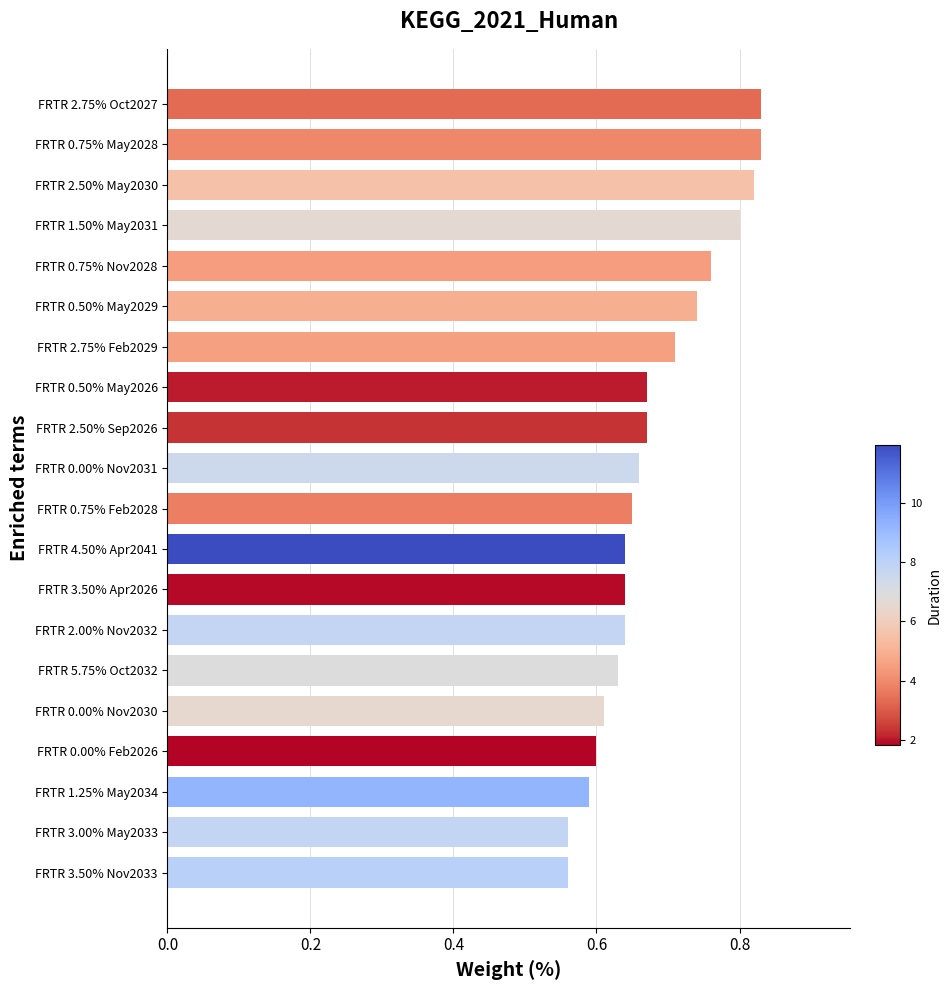

True or false: the data shows 1.2 at FRTR 1.50% May2031.

False